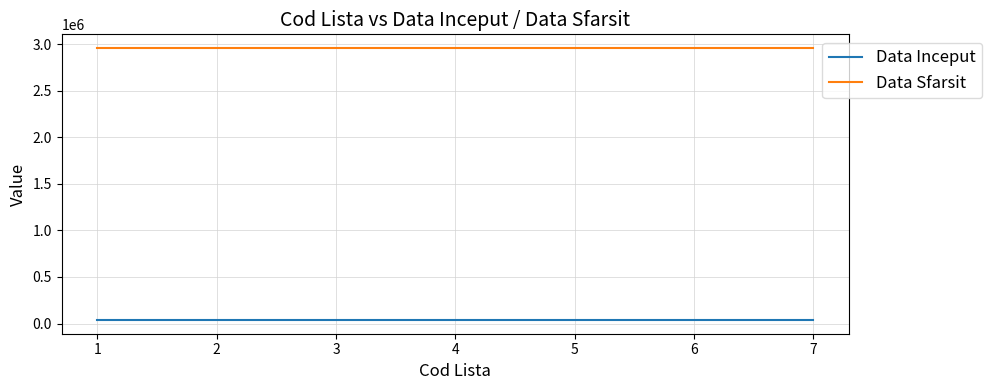

Is the value of Data Sfarsit at 1 greater than the value of Data Inceput at 5?

Yes